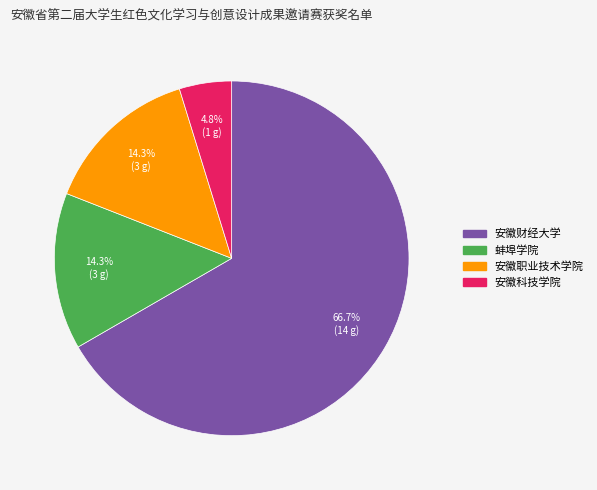

Approximately how many times larger is the value at 安徽科技学院 compared to 安徽职业技术学院?

0.3